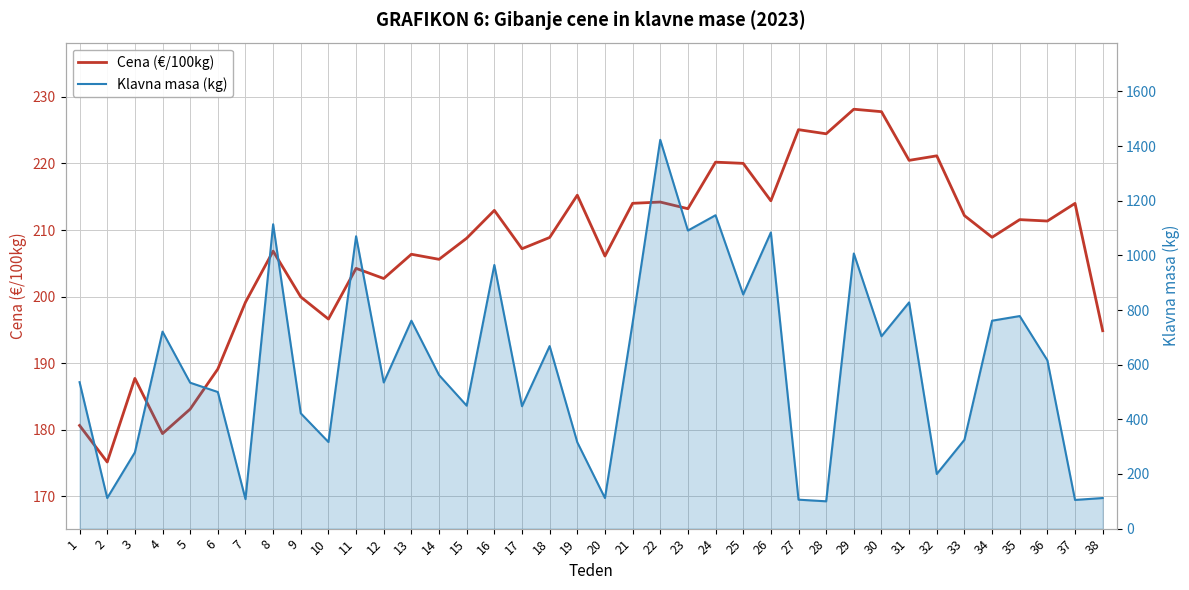

At which category does Cena (€/100kg) reach its first local peak?

3